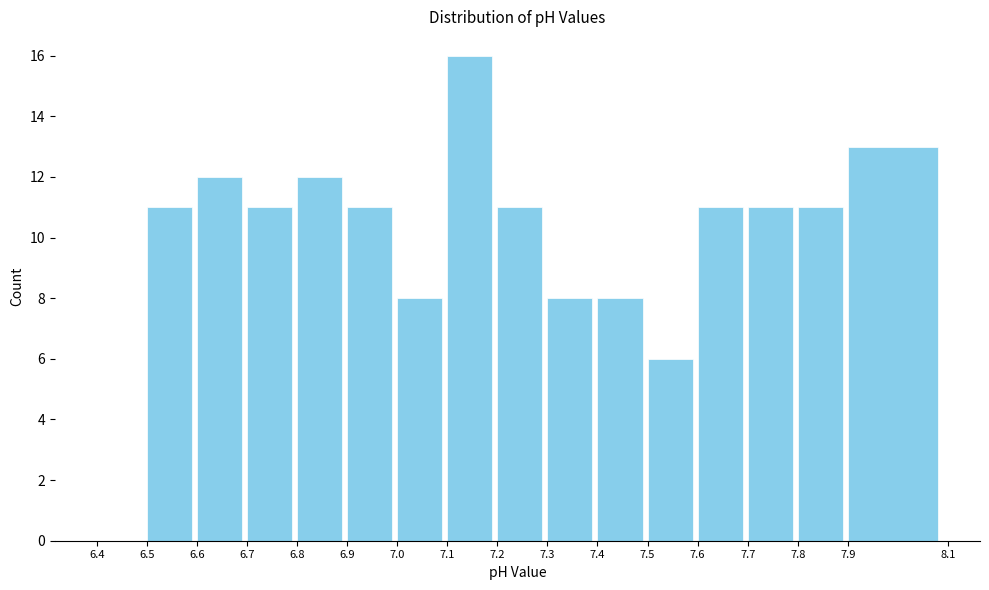

Over which range of the x-axis is the bar tallest?

7.1 to 7.2